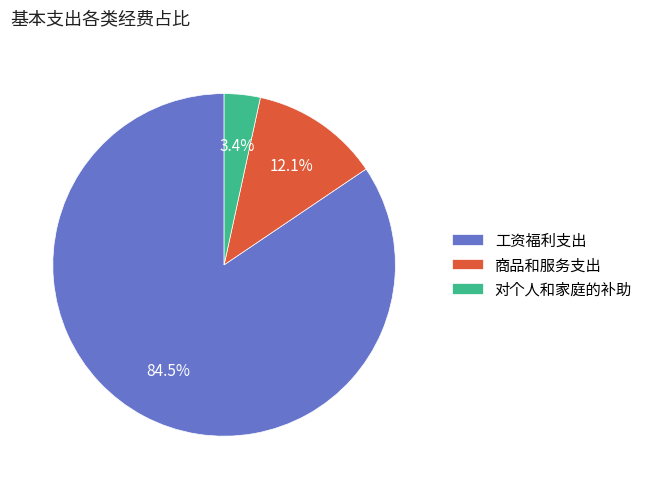

Rank the categories by value from lowest to highest.

对个人和家庭的补助, 商品和服务支出, 工资福利支出